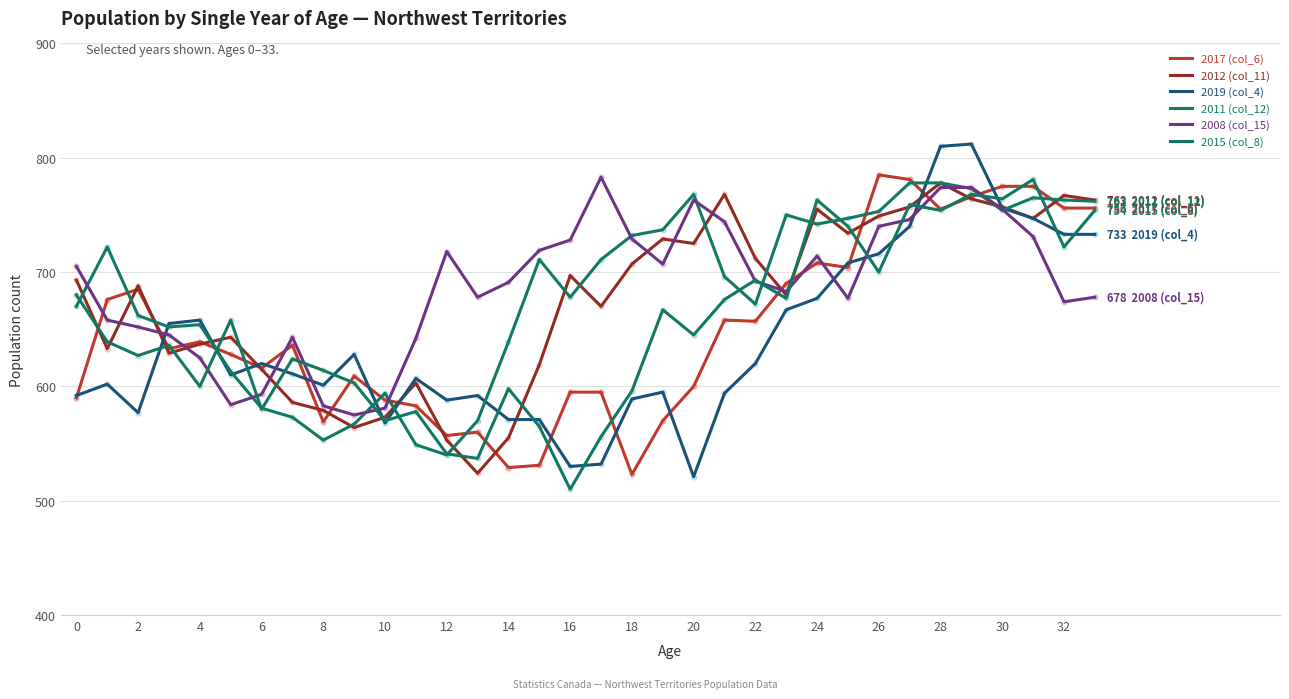

Which series has the largest total across all categories?

2008 (col_15)